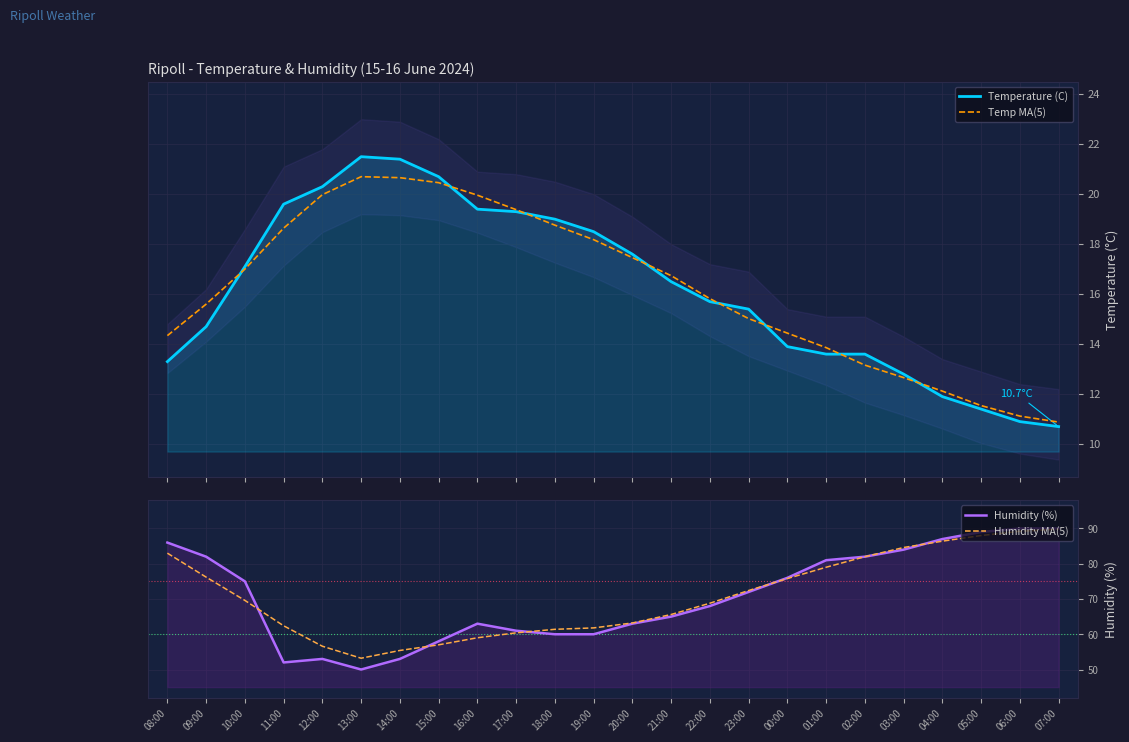

At how many categories does at least one series exceed 81?

8